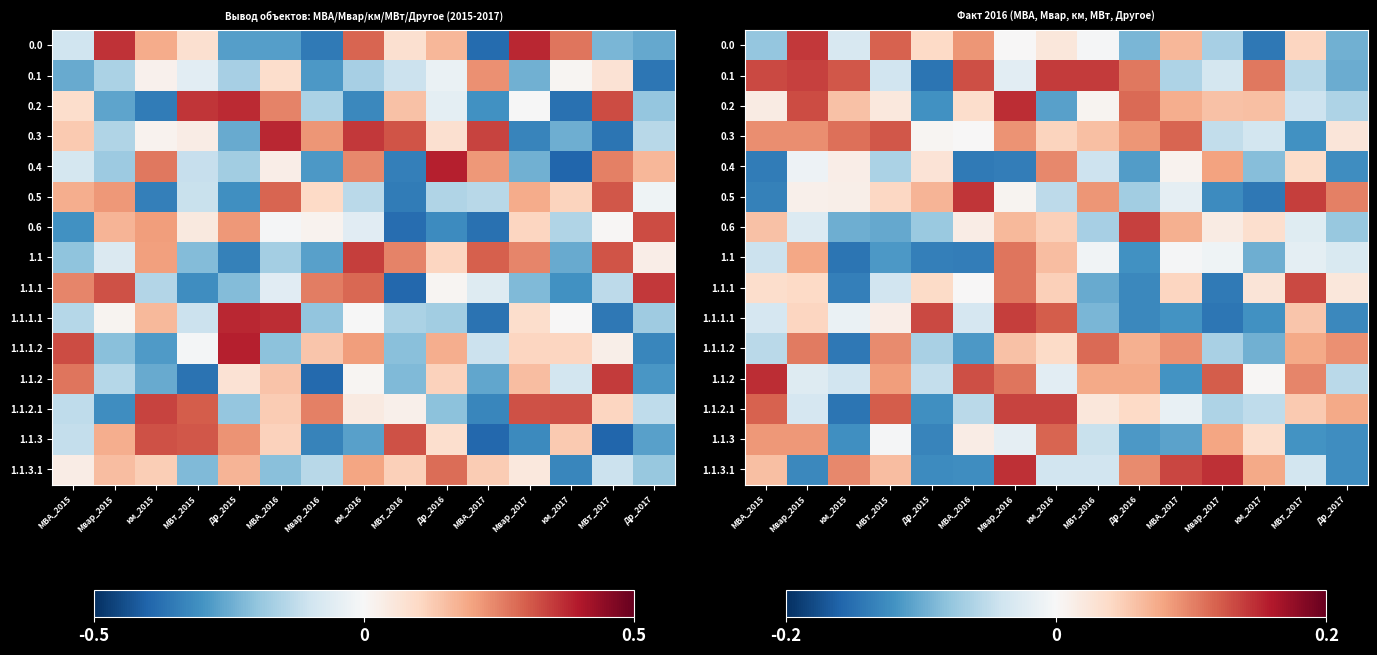

How many data points does each series have?

15